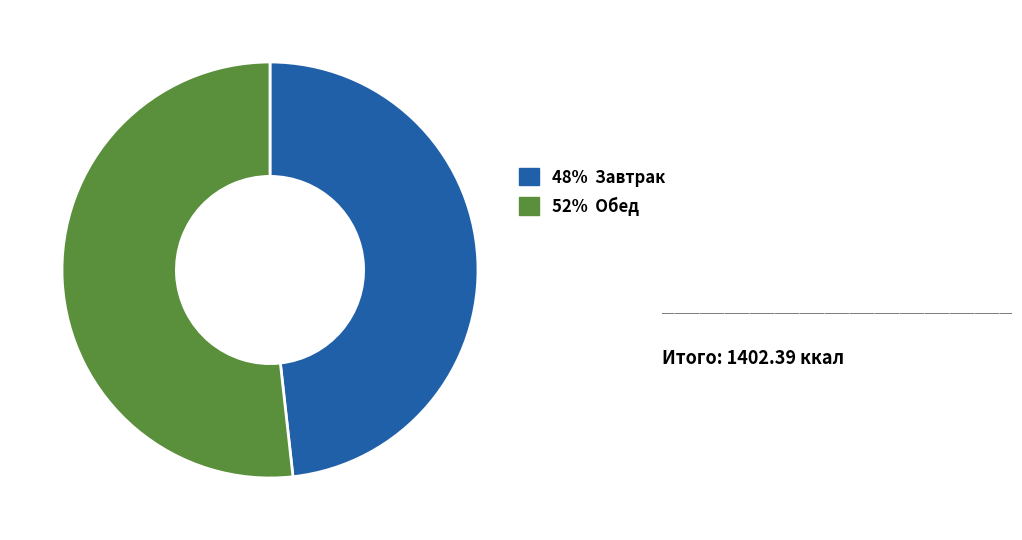

Is there any slice that represents more than half of the pie?

Yes